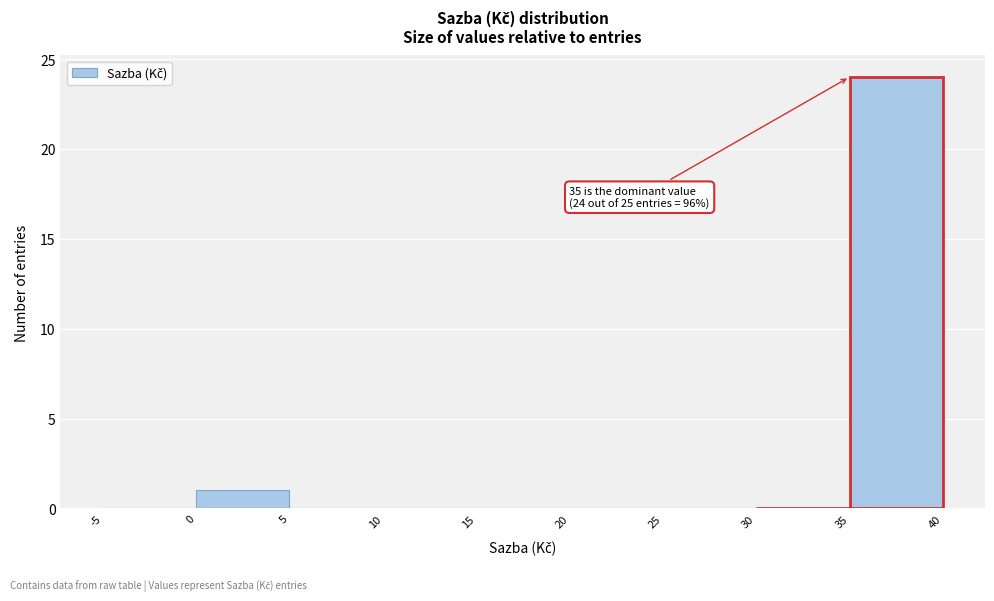

Over which range of the x-axis is the bar tallest?

35 to 40